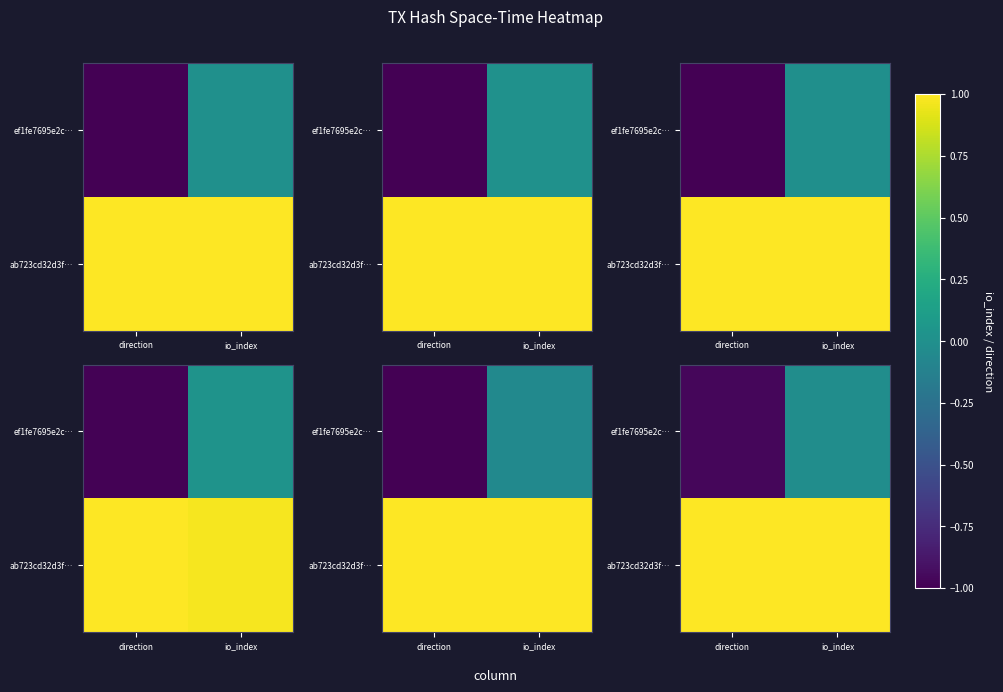

What is the sum of all ab723cd32d3f… values?

2.1